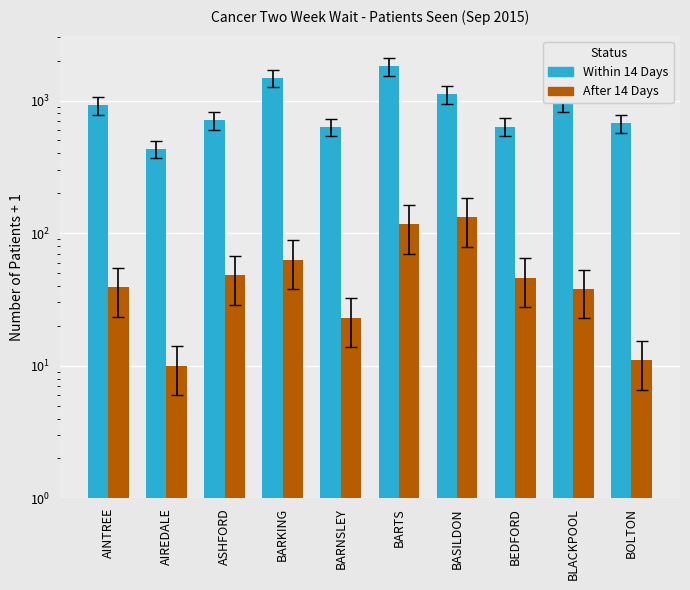

Rank the series by their average value, from highest to lowest.

Within 14 Days, After 14 Days